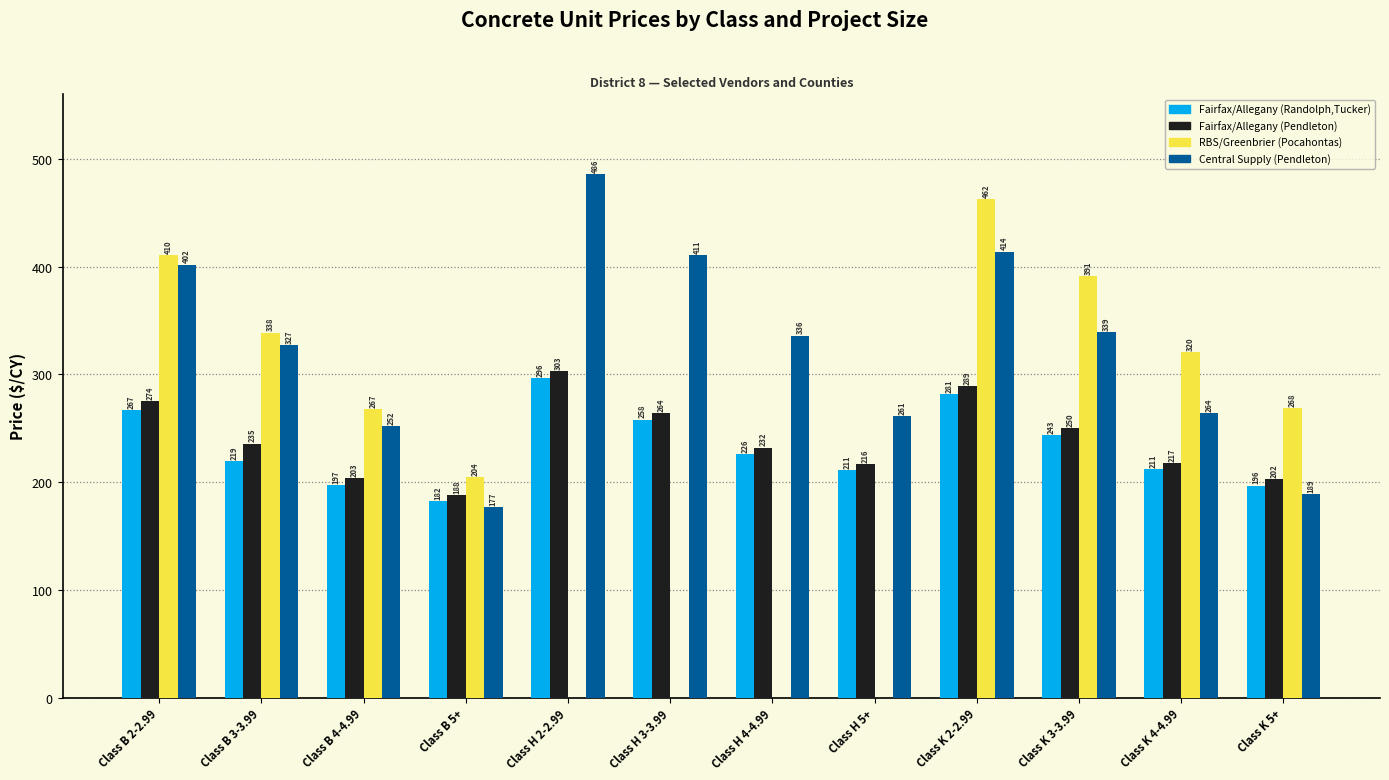

Is it true that Central Supply (Pendleton) equals 264.0 at Class K 4-4.99?

True